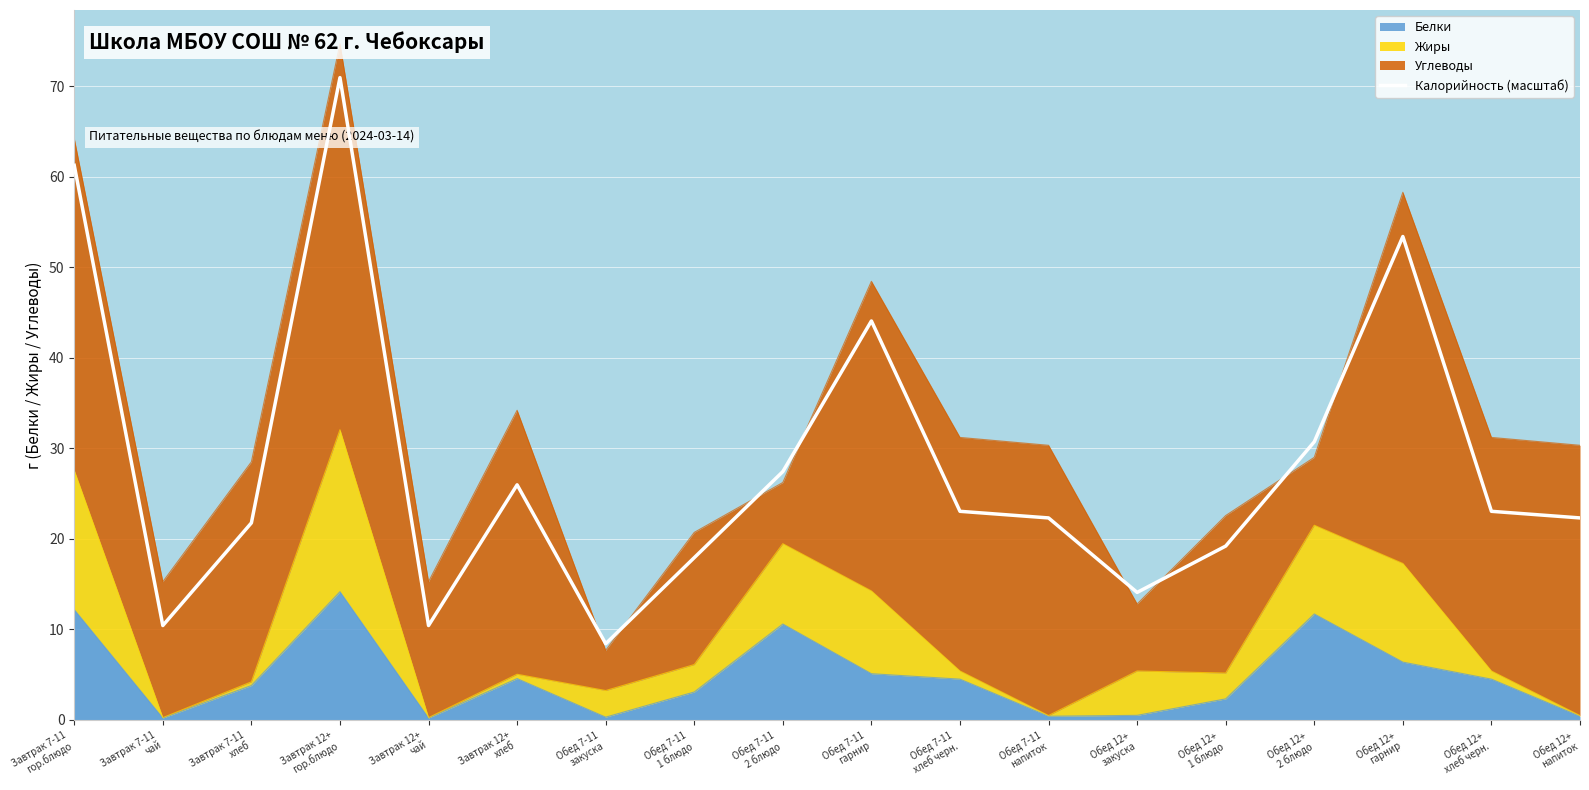

Read the value at Обед 12+
гарнир.

53.4